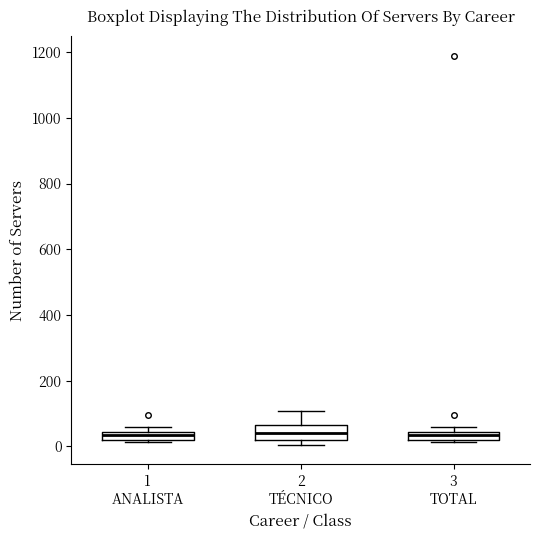

Where does the median line of the box for 2 TÉCNICO sit on the y-axis? The values are not printed on the chart, so give them approximately, as read against the axis.

40